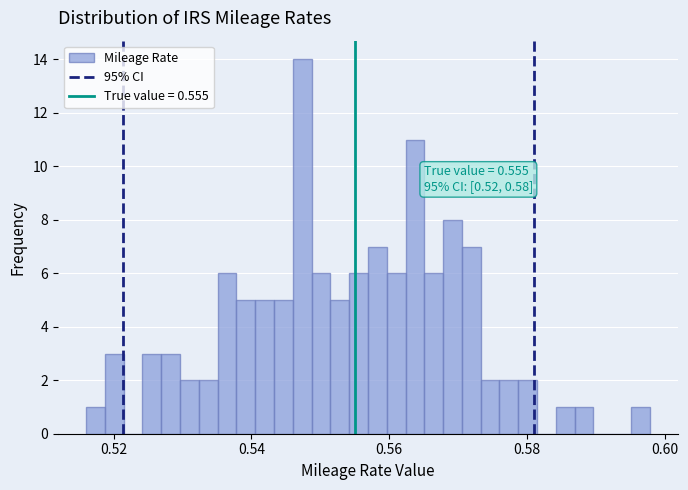

Read against the x-axis, roughly where is the centre of the tallest bar?

0.548